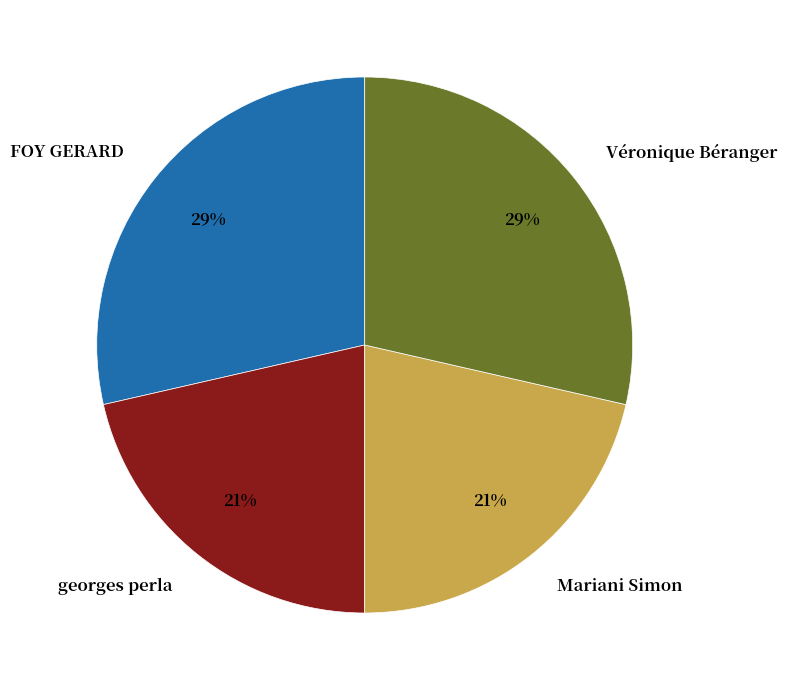

True or false: georges perla accounts for 21% of the total.

True